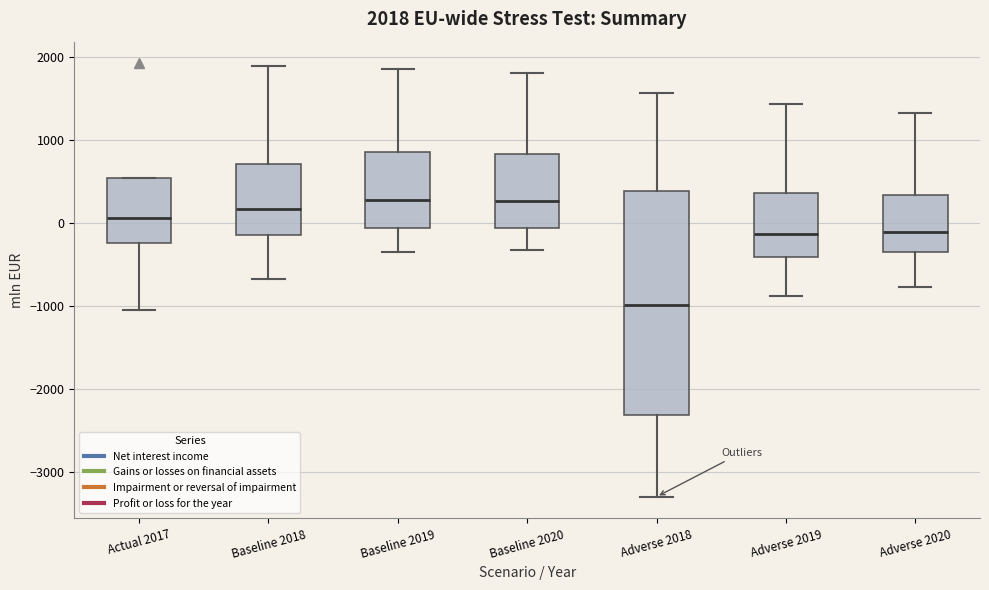

Which box is the tallest, from its lower edge to its upper edge?

Adverse 2018